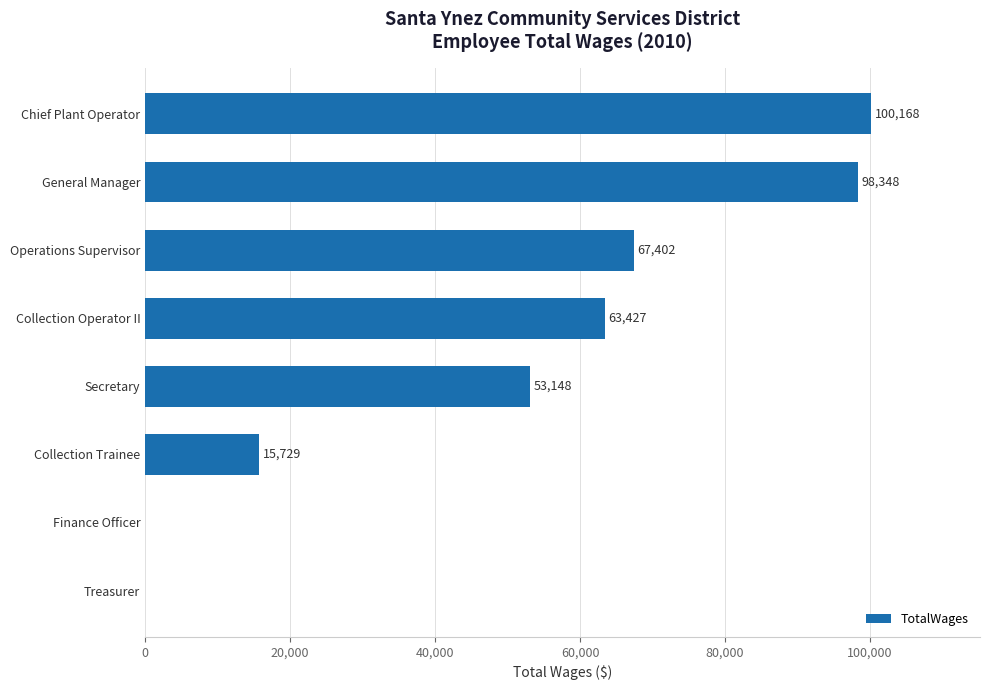

True or false: the data shows 0 at Treasurer.

True